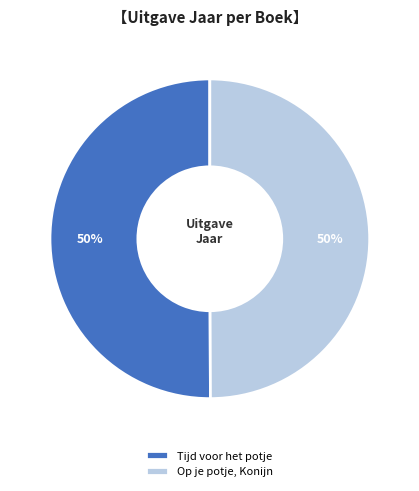

Is the sum of Op je potje, Konijn and Tijd voor het potje greater than half?

Yes